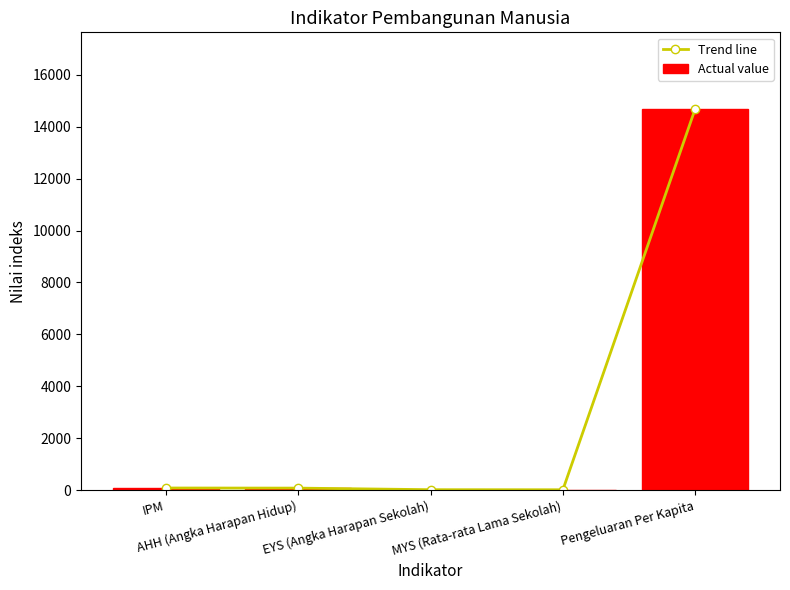

What are all the series names shown in the legend?

Trend line, Actual value